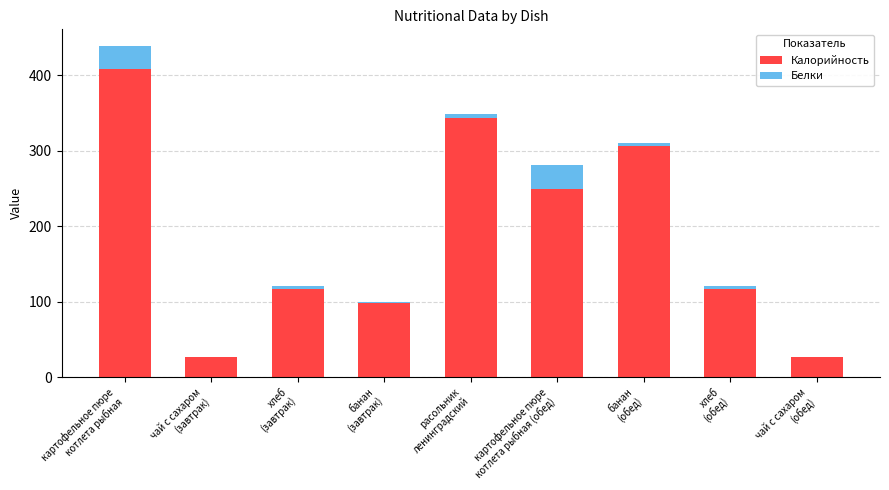

What is the maximum value for Калорийность?

408.3